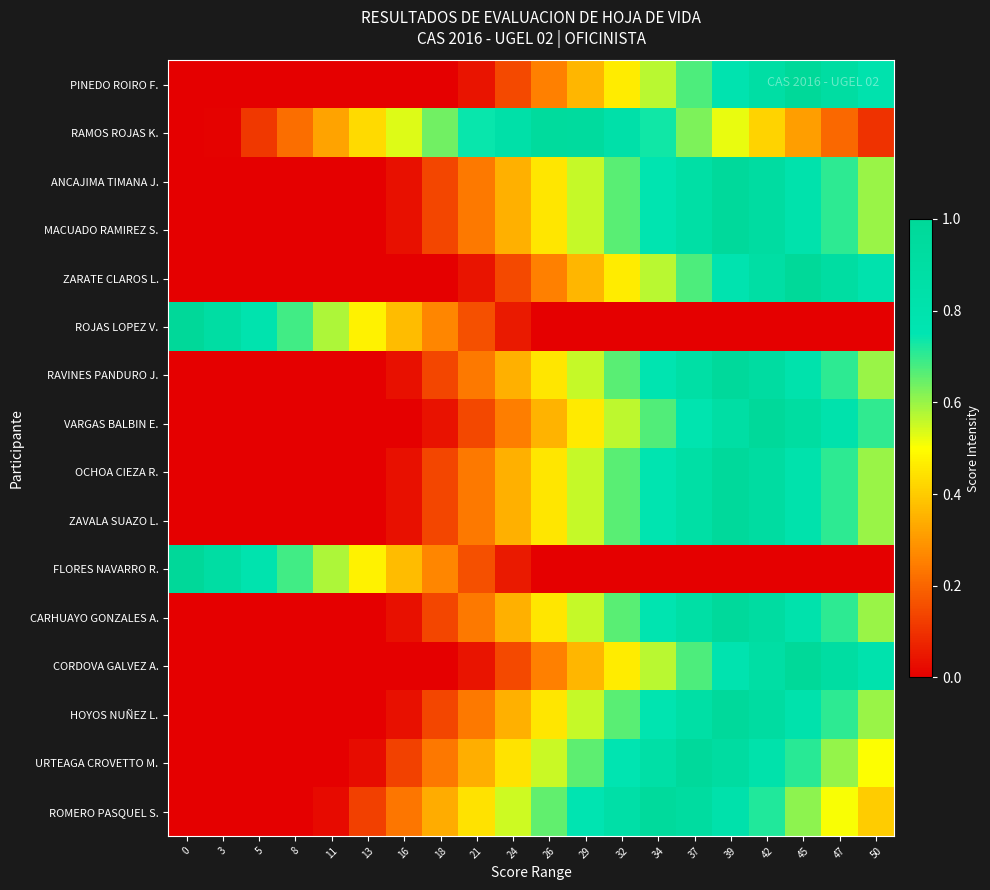

Which has a higher value, 24 or 21?

24